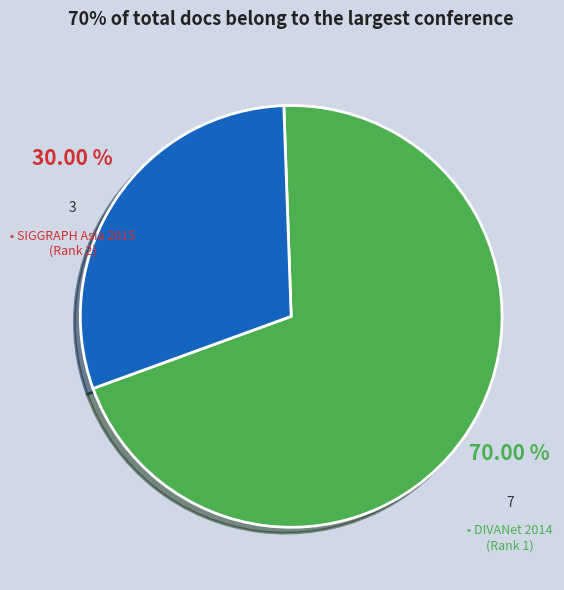

Is there a majority slice in this chart?

Yes